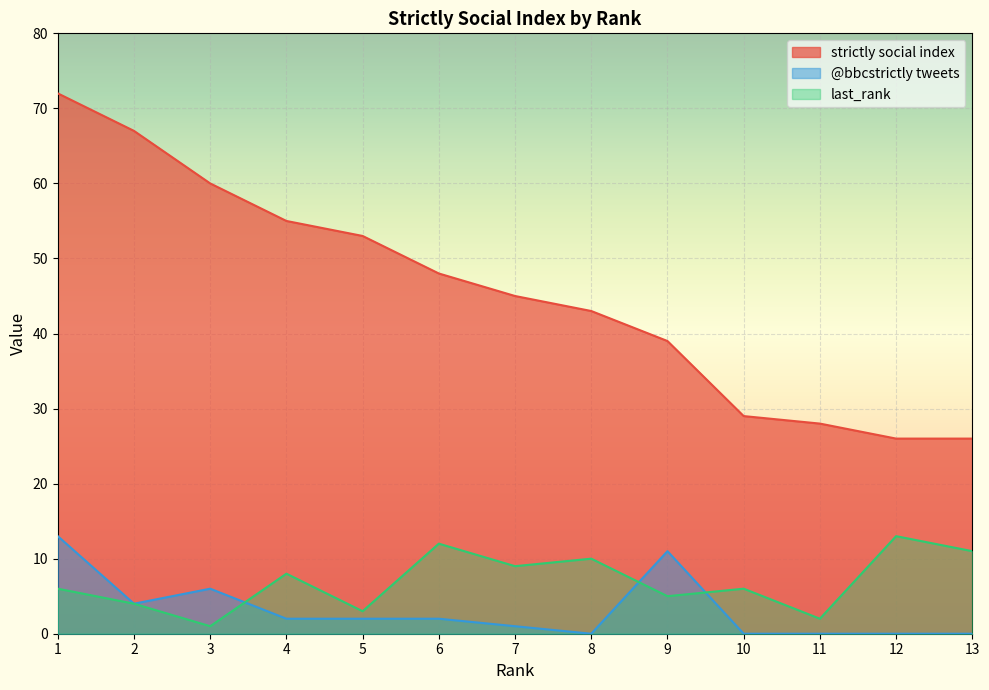

The last_rank series shows 6 at 7. True or false?

False